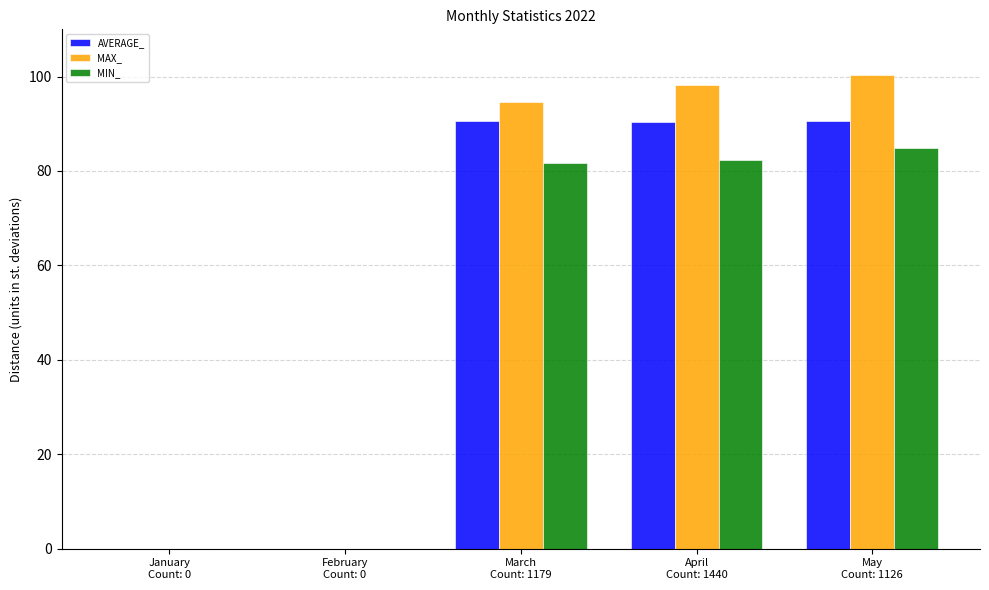

What is the greatest value displayed?

100.3